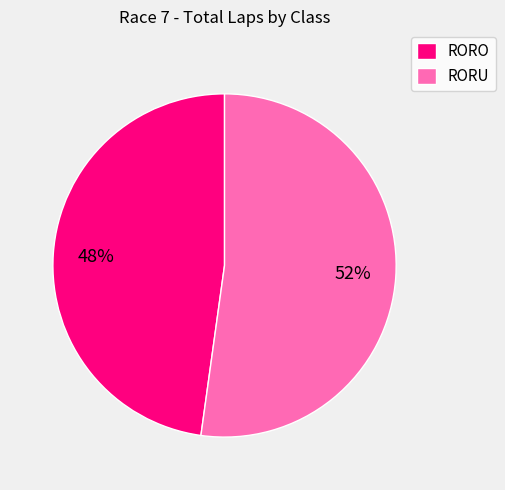

Does any single category account for the majority?

Yes